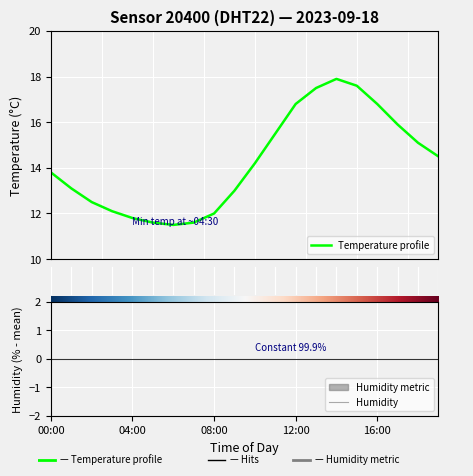

What is the difference between the values at 03:00 and 08:00?

0.1